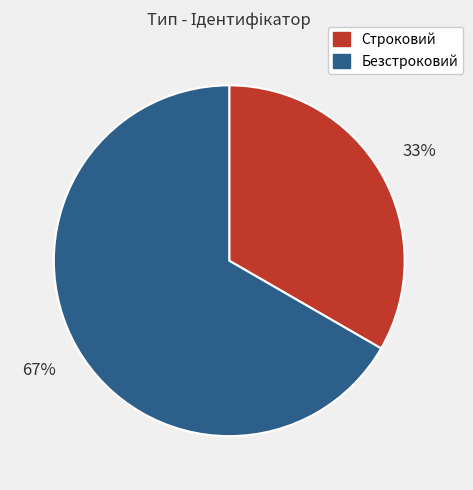

Is there any slice that represents more than half of the pie?

Yes